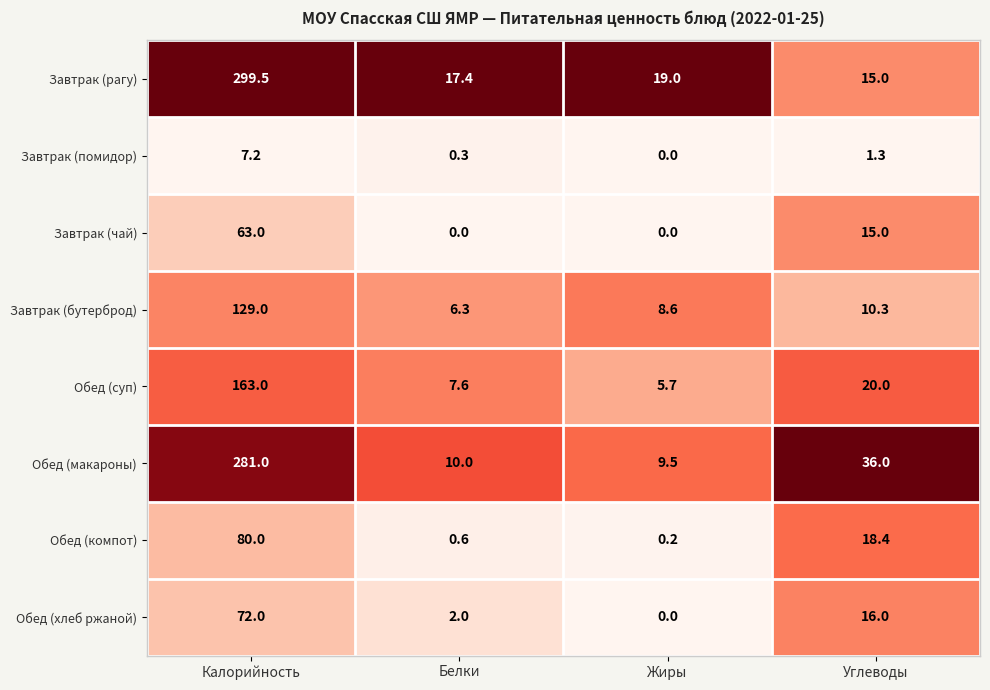

At which label does Обед (хлеб ржаной) reach its peak?

Калорийность